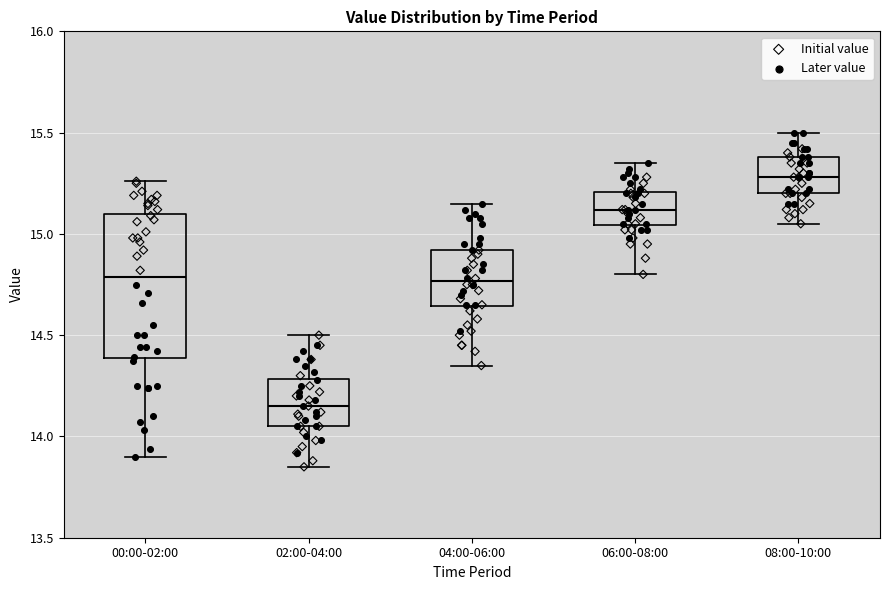

Where does the lower whisker of the box for 02:00-04:00 end on the y-axis? The values are not printed on the chart, so give them approximately, as read against the axis.

13.85